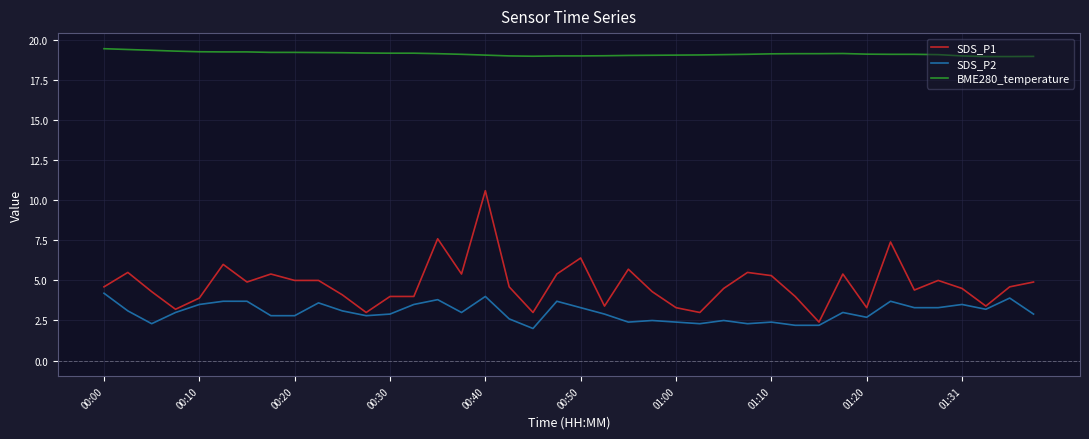

What is the difference between the second highest and second lowest values in the BME280_temperature series?

0.4